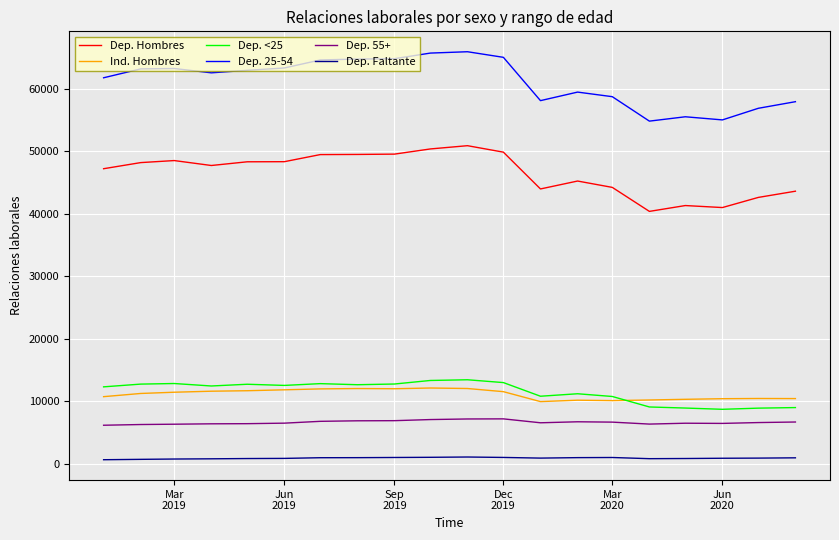

What is the maximum value for Dep. 25-54?

65969.6